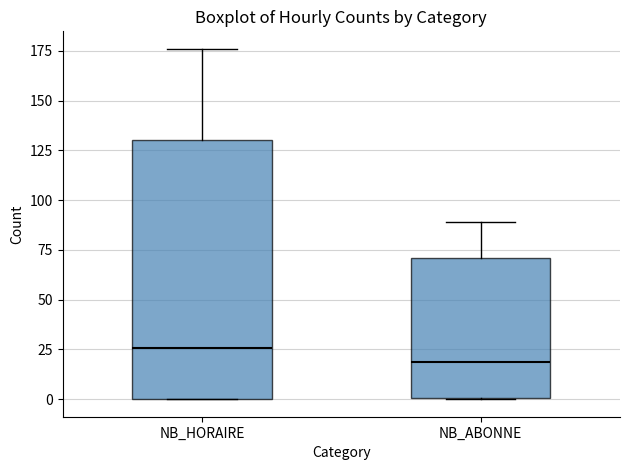

Which box is the tallest, from its lower edge to its upper edge?

NB_HORAIRE